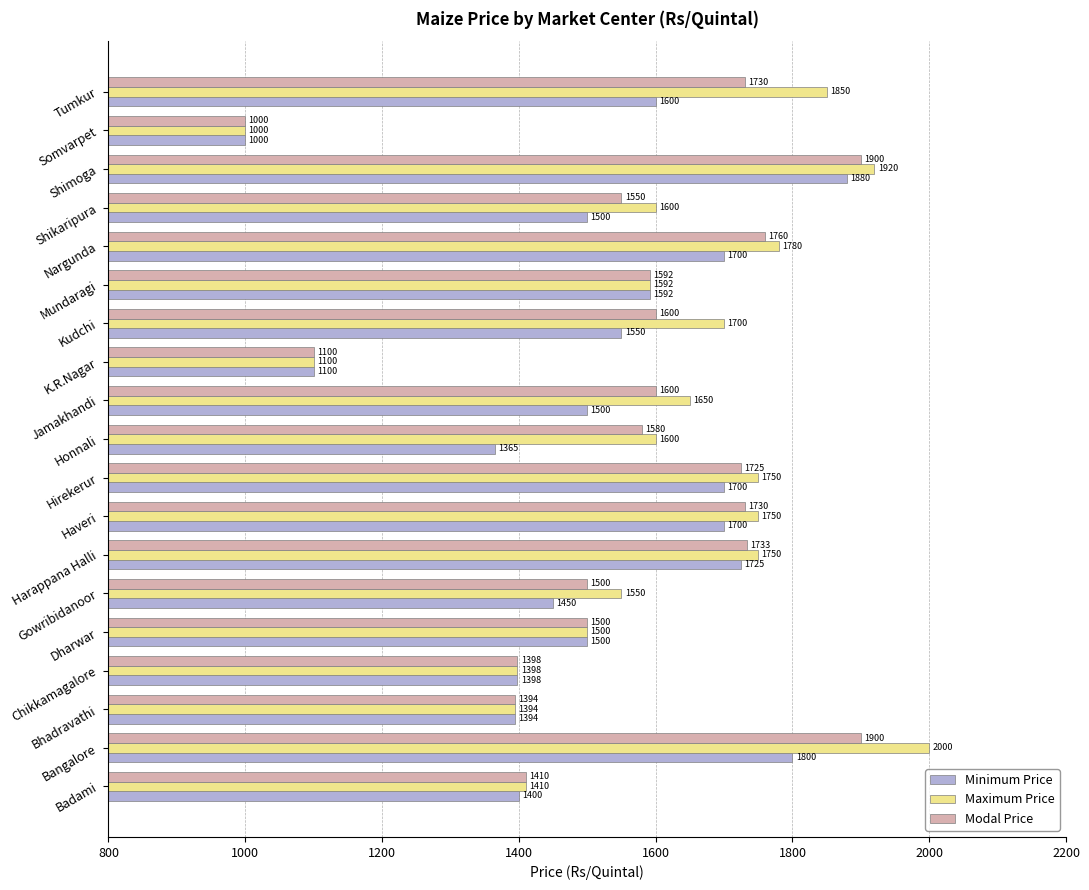

What is the total value across all series at Chikkamagalore?

4194